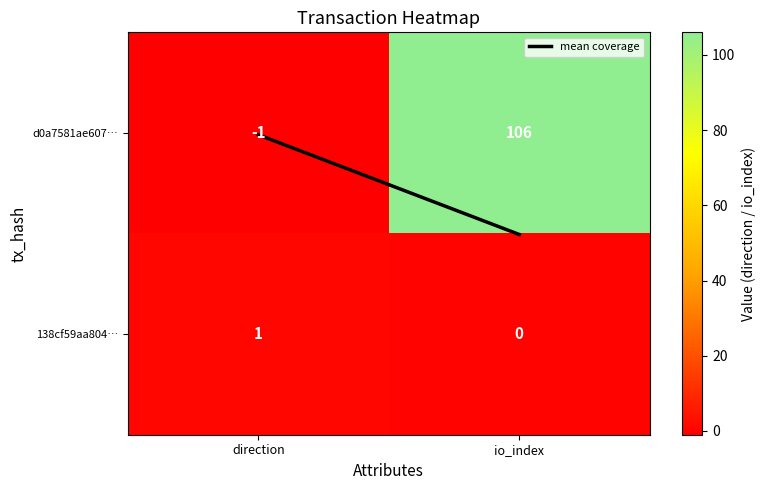

Reading left to right, what are all the values shown in this chart?

d0a7581ae607…: direction=-1	io_index=106
138cf59aa804…: direction=1	io_index=0